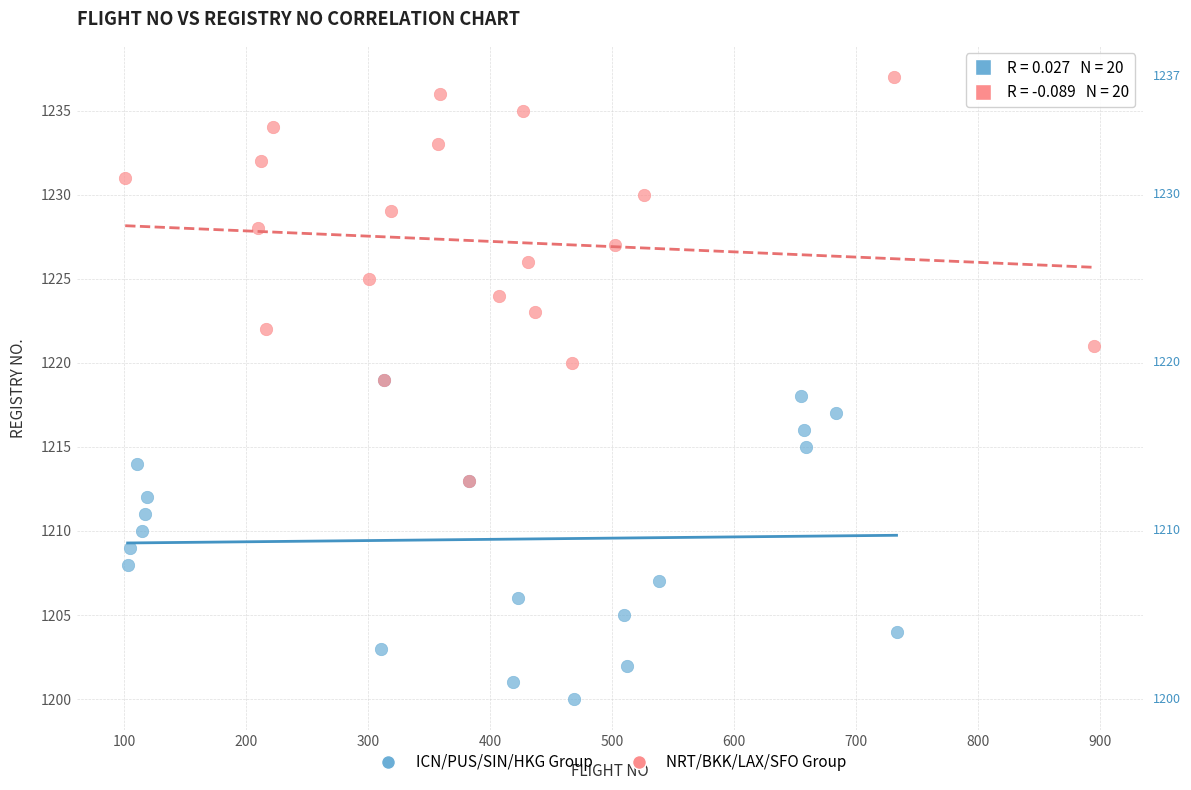

Which series contains the lowest Y value?

ICN/PUS/SIN/HKG Group